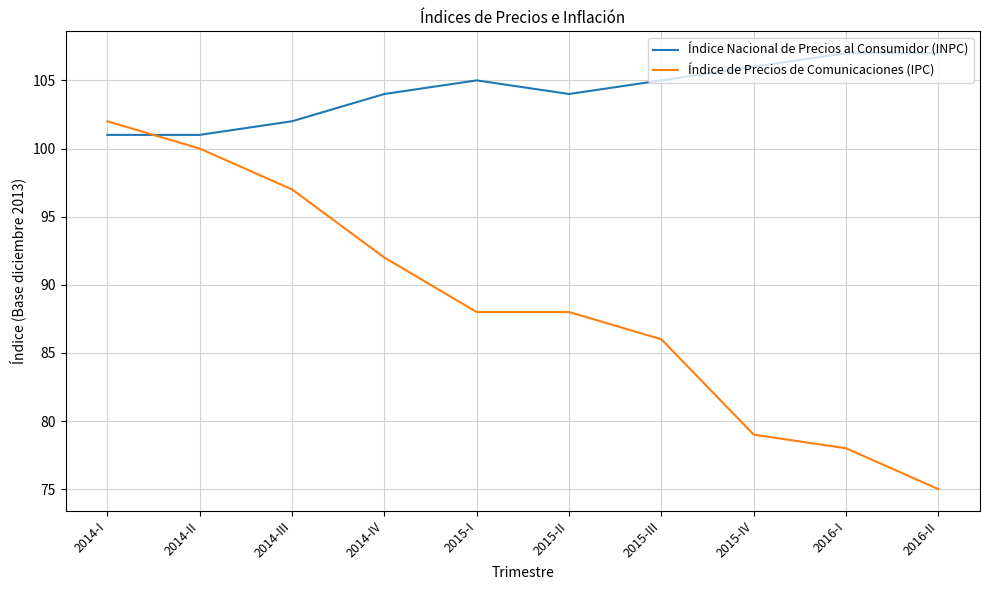

The Índice de Precios de Comunicaciones (IPC) series shows 102 at 2014-I. True or false?

True